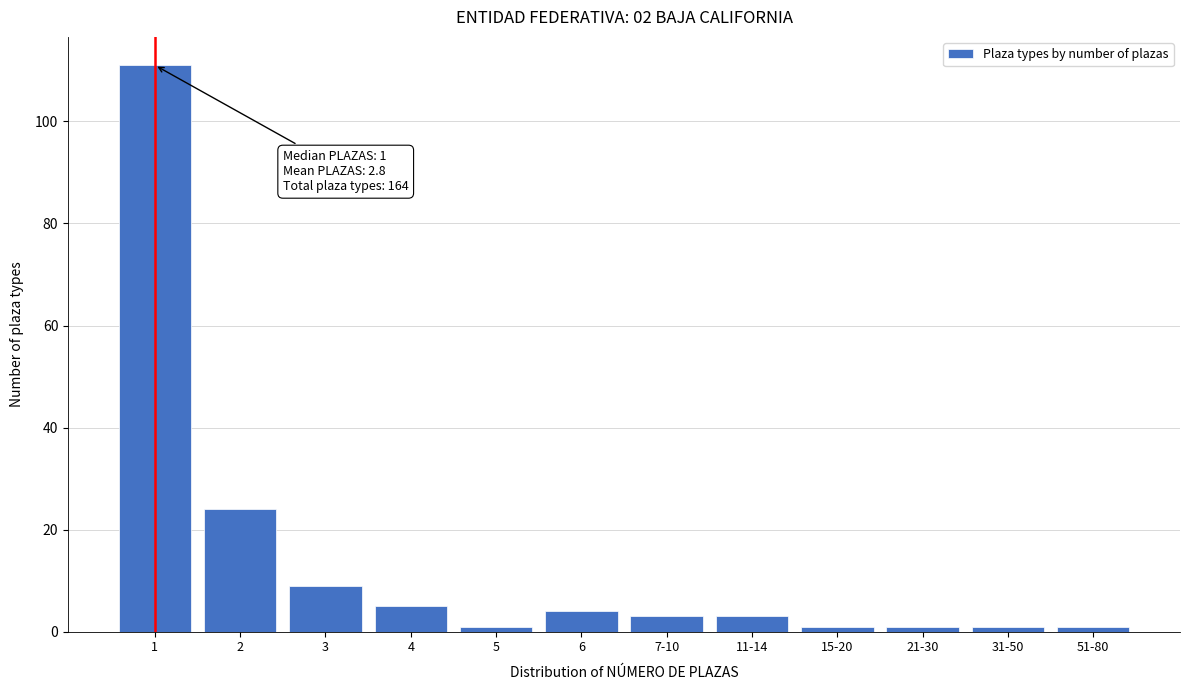

Reading left to right, extract all data points from this chart.

1=111	2=24	3=9	4=5	5=1	6=4	7-10=3	11-14=3	15-20=1	21-30=1	31-50=1	51-80=1